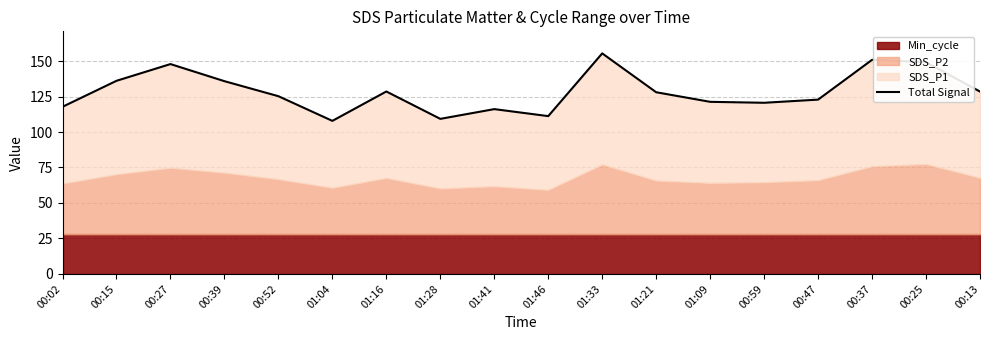

What is the change in value from 00:27 to 00:39?

-12.1